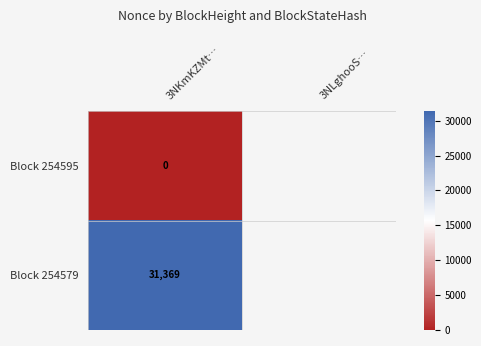

What is the spread (max minus min) of values at 3NKmKZMt…?

31369